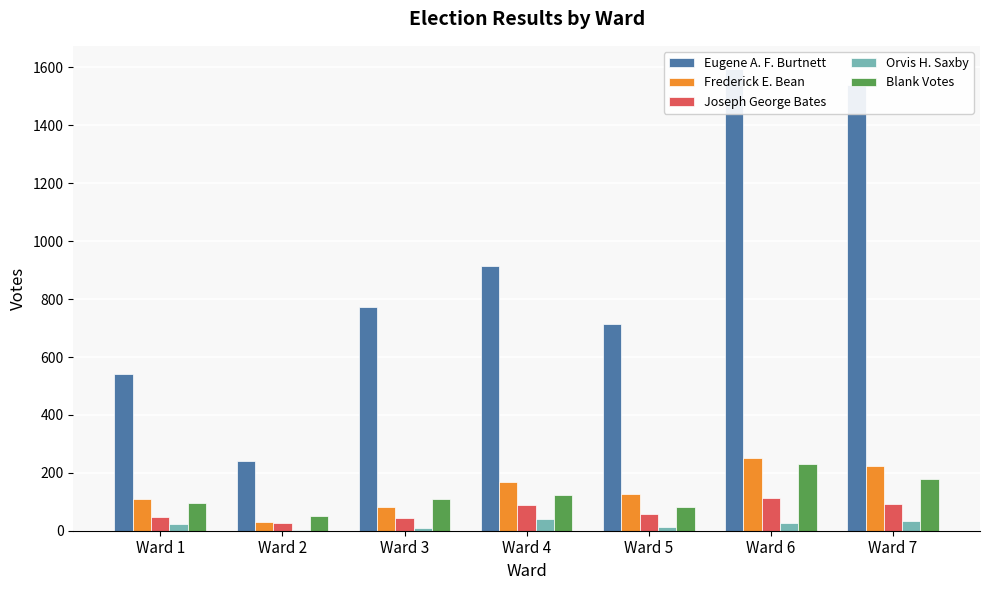

What value does the Eugene A. F. Burtnett series have at Ward 7?

1541